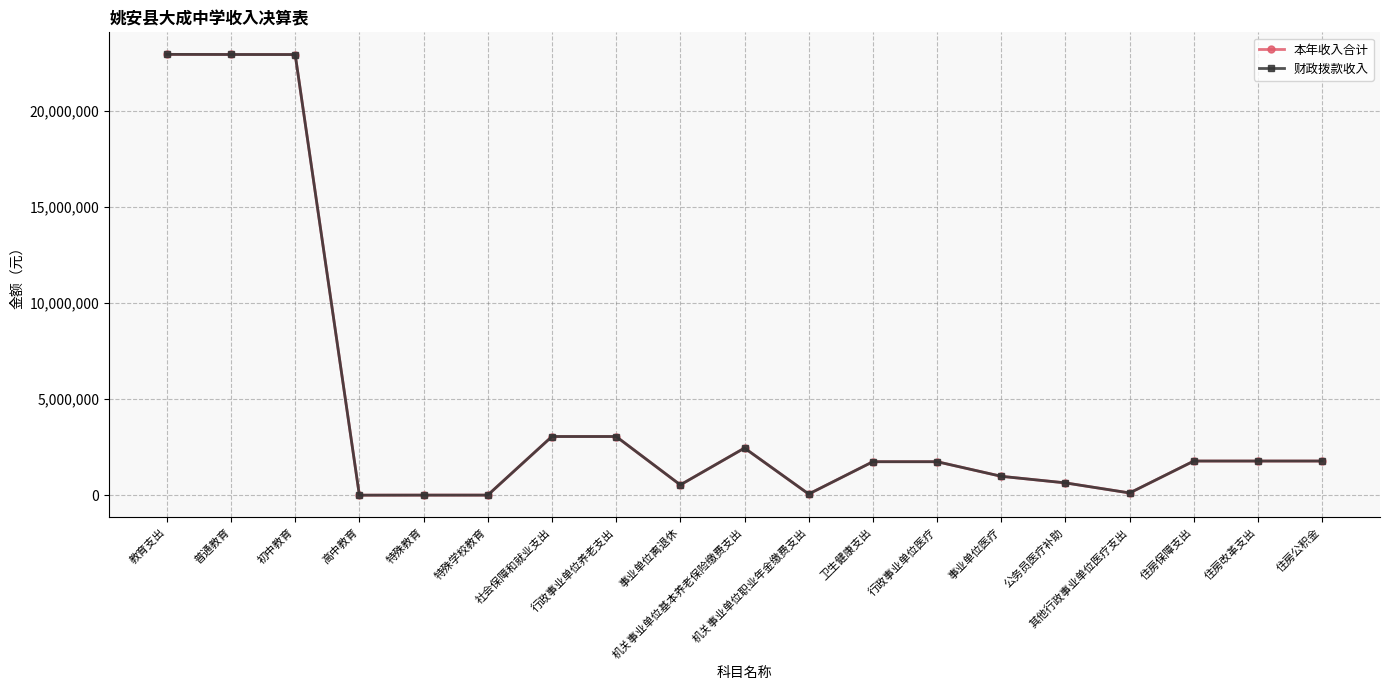

What is the value of the 财政拨款收入 point at the 3rd from the left?

22918523.9